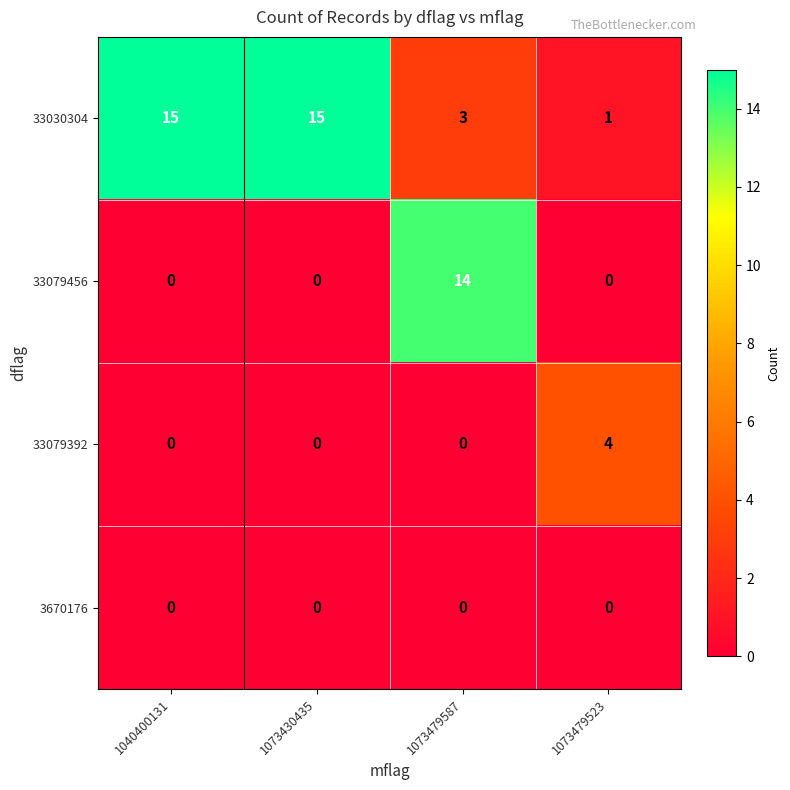

Which series has the largest total across all categories?

33030304